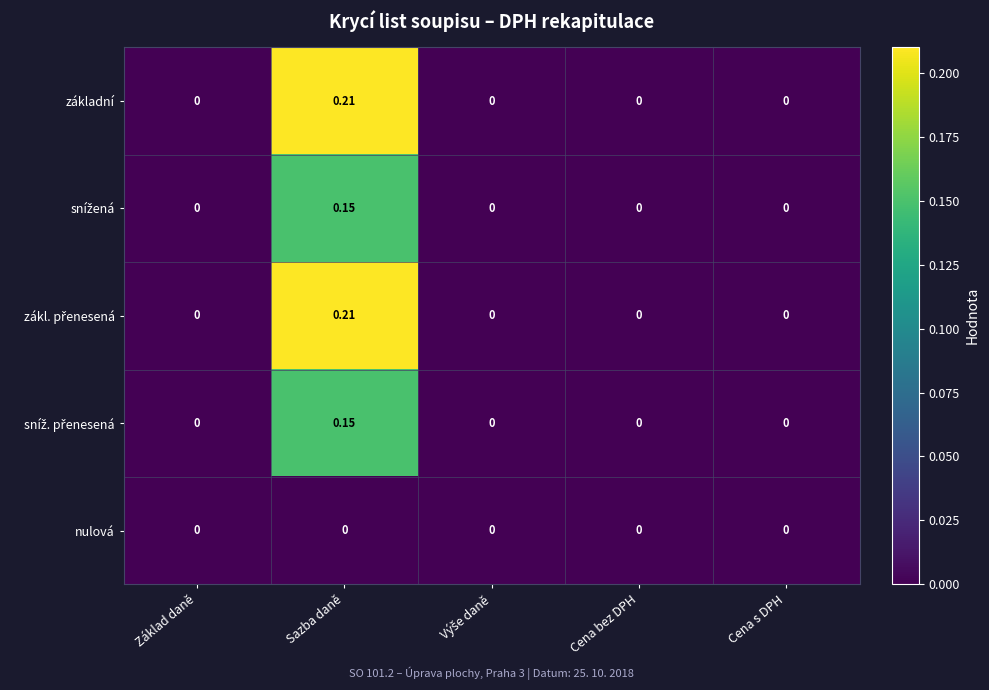

At which category is the sum across all series the highest?

Sazba daně